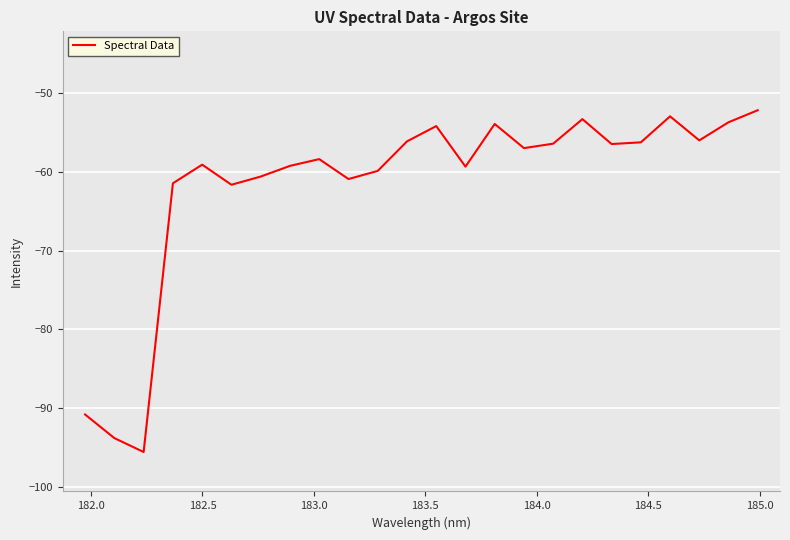

What is the difference between the maximum and minimum values?

43.3